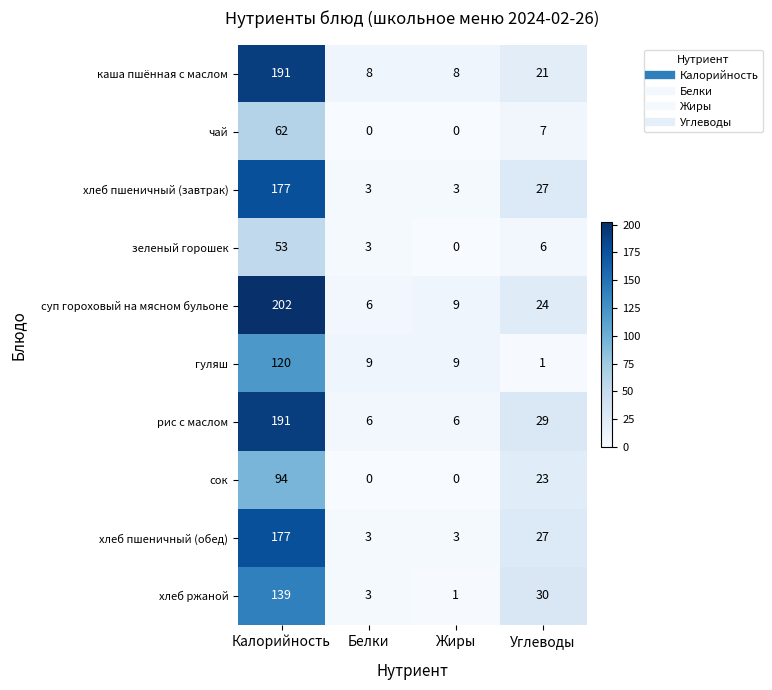

Is it true that сок equals 59 at Белки?

False